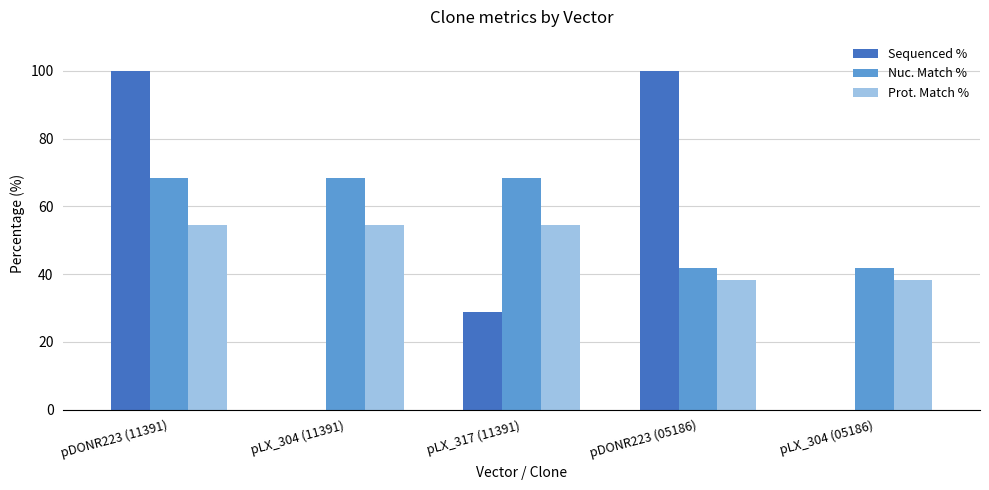

What is the spread (max minus min) of values at pLX_304 (05186)?

41.9